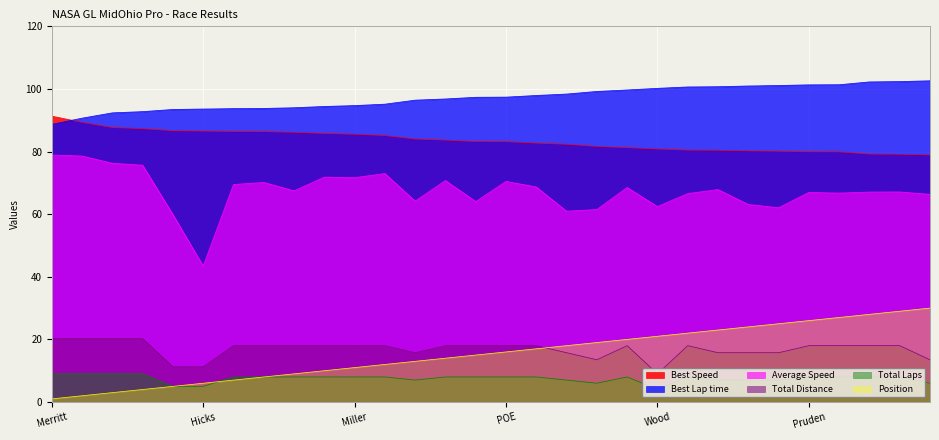

What are all the series names shown in the legend?

Best Speed, Best Lap time, Average Speed, Total Distance, Total Laps, Position